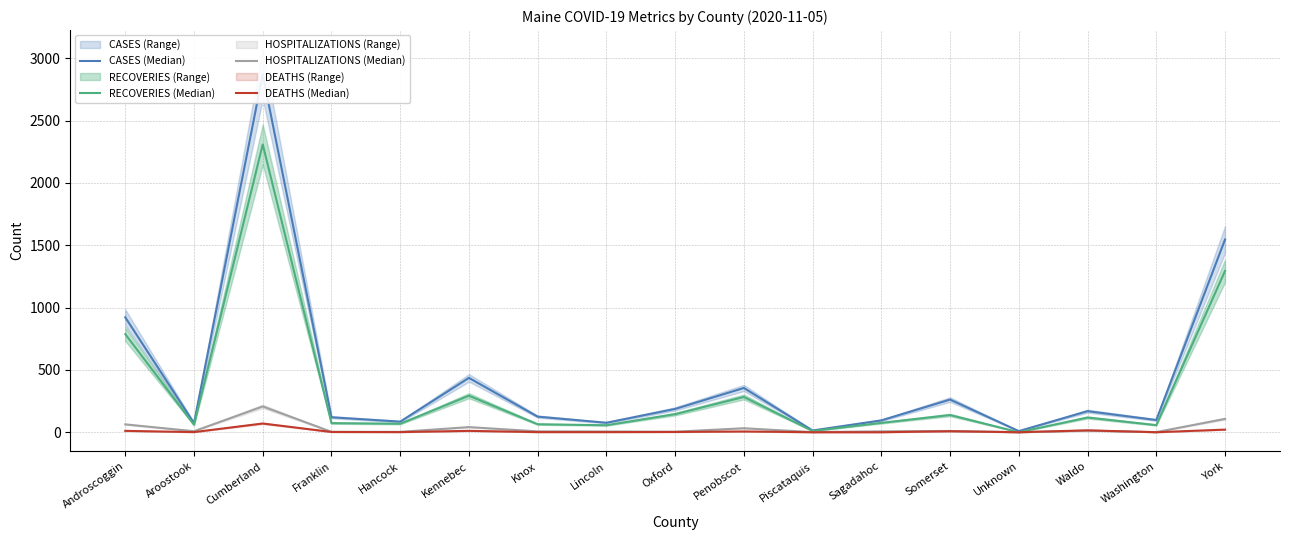

What is the maximum value for CASES (Median)?

2872